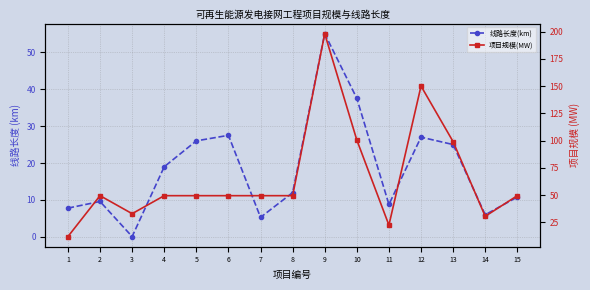

Reading right to left, list all the values displayed in this chart.

线路长度(km): 10.8	6.0	25.0	27.0	8.8	37.5	55.0	12.0	5.3	27.5	26.0	19.0	0.1	9.6	7.8
项目规模(MW): 49.5	30.6	99.0	150.0	22.5	100.5	198.0	49.5	49.5	49.5	49.5	49.5	33.0	49.5	12.0